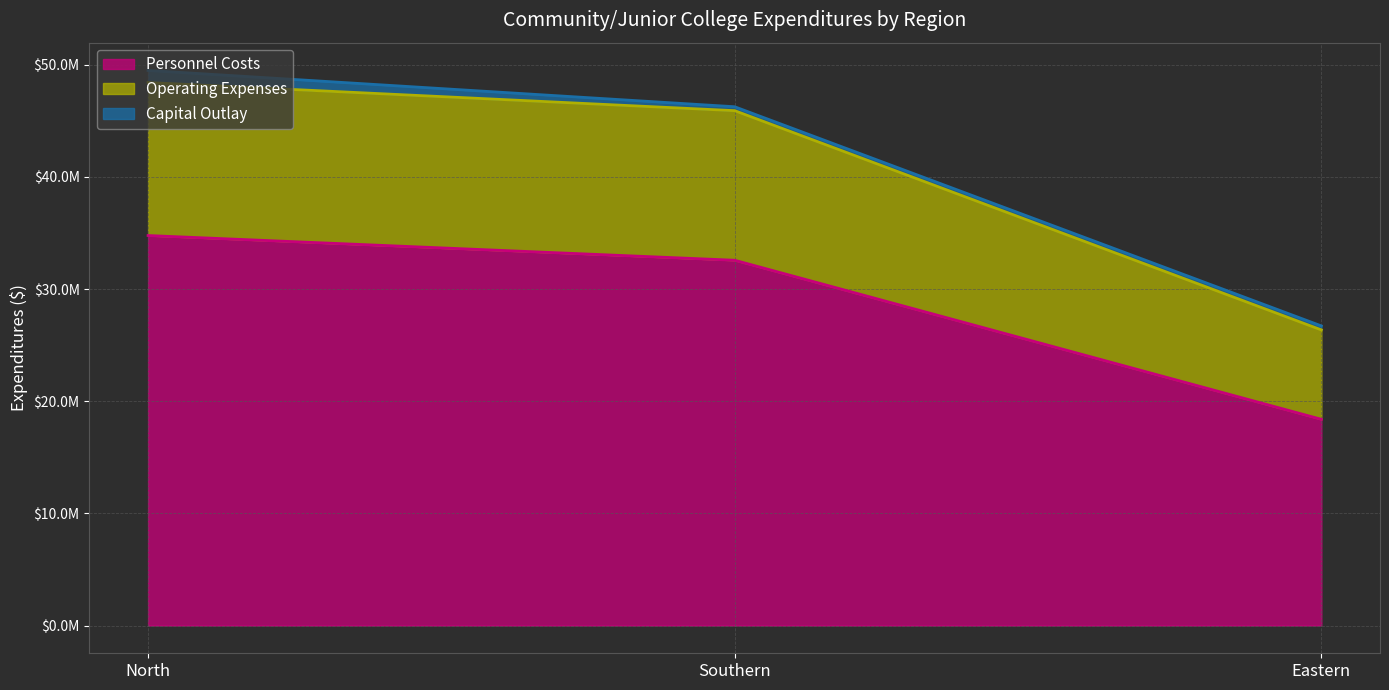

What are all the series names shown in the legend?

Personnel Costs, Operating Expenses, Capital Outlay